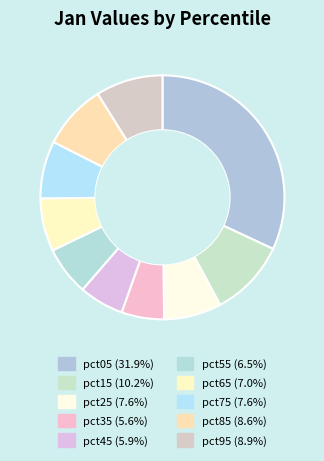

How many slices are in this pie chart?

10